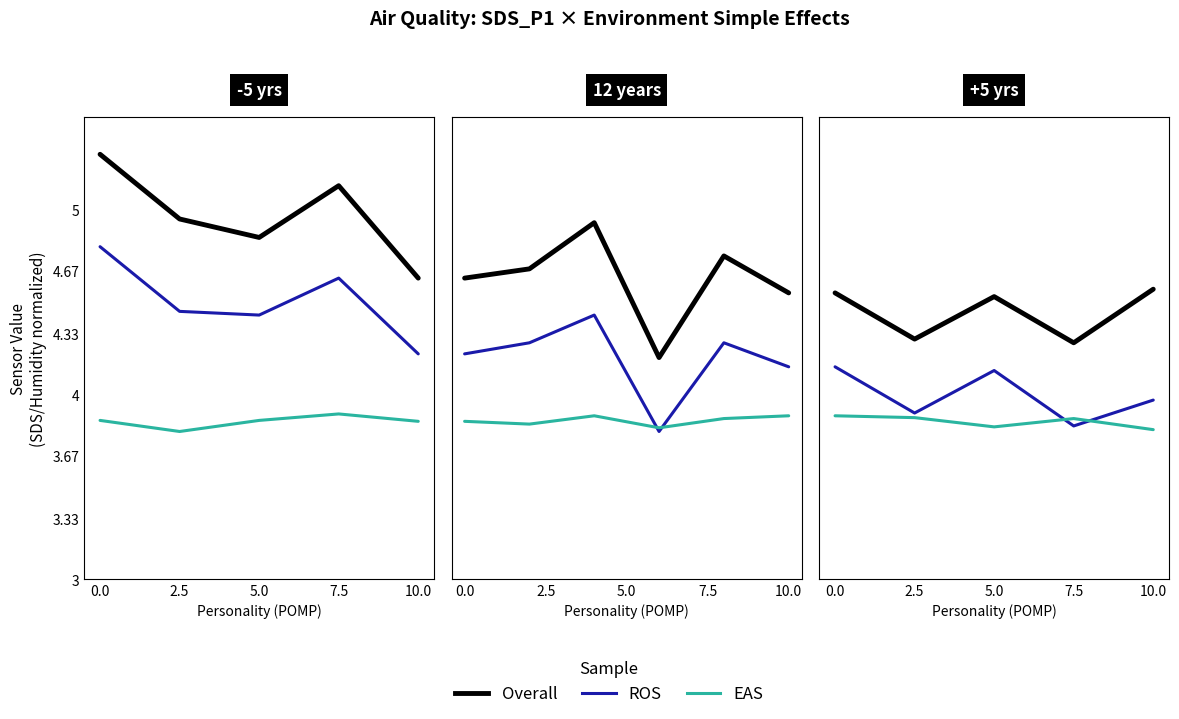

What position from the right is 2.5?

4